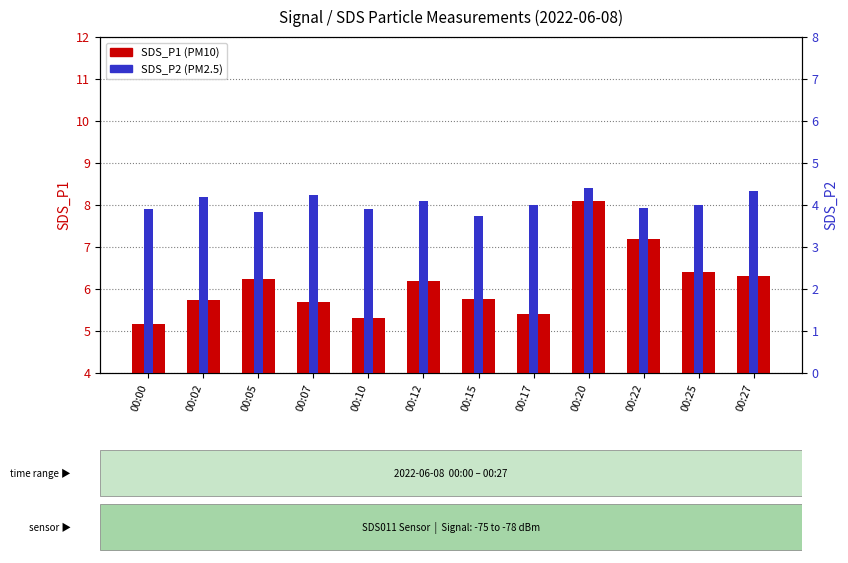

Is the value of SDS_P2 at 00:25 greater than the value of SDS_P1 at 00:15?

No